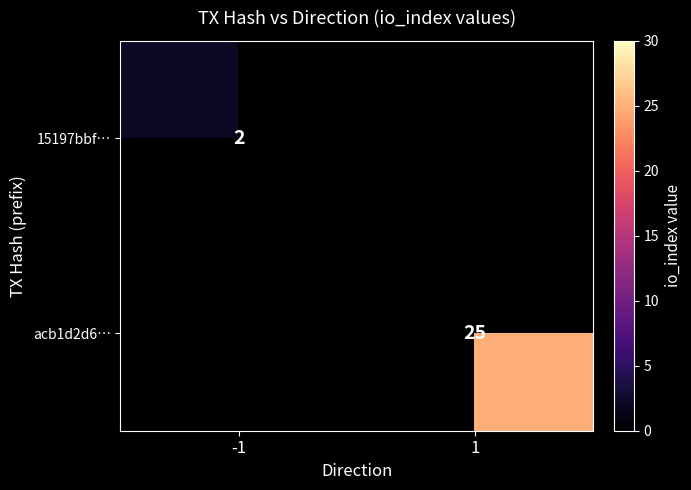

At which category is the sum across all series the highest?

1